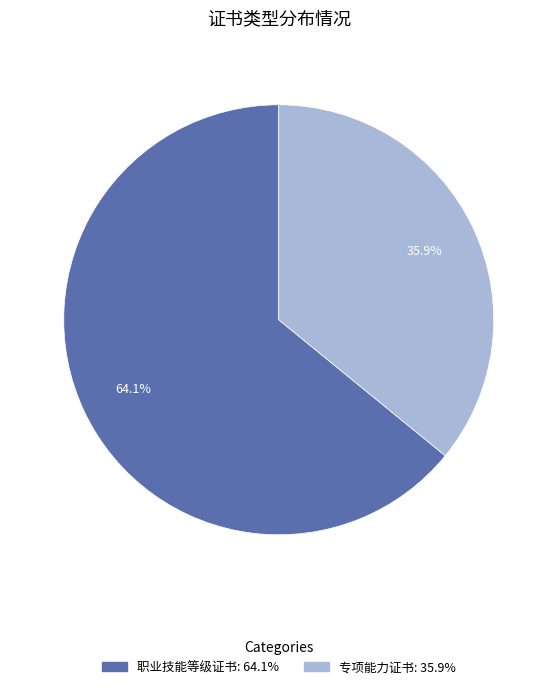

What percentage is NOT represented by 专项能力证书?

64.1%